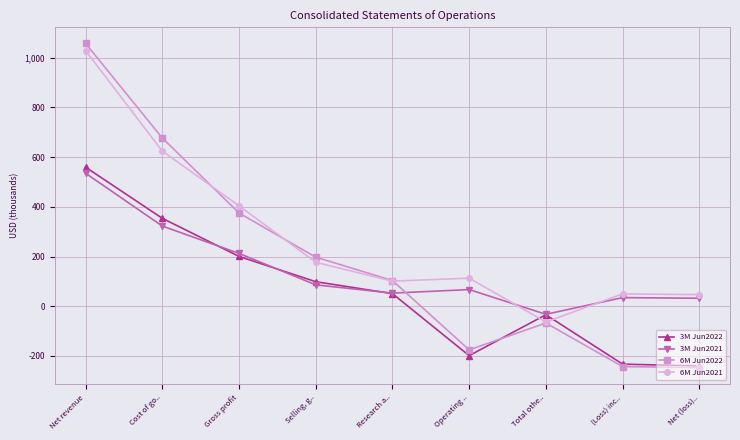

What position from the left is Gross profit?

3